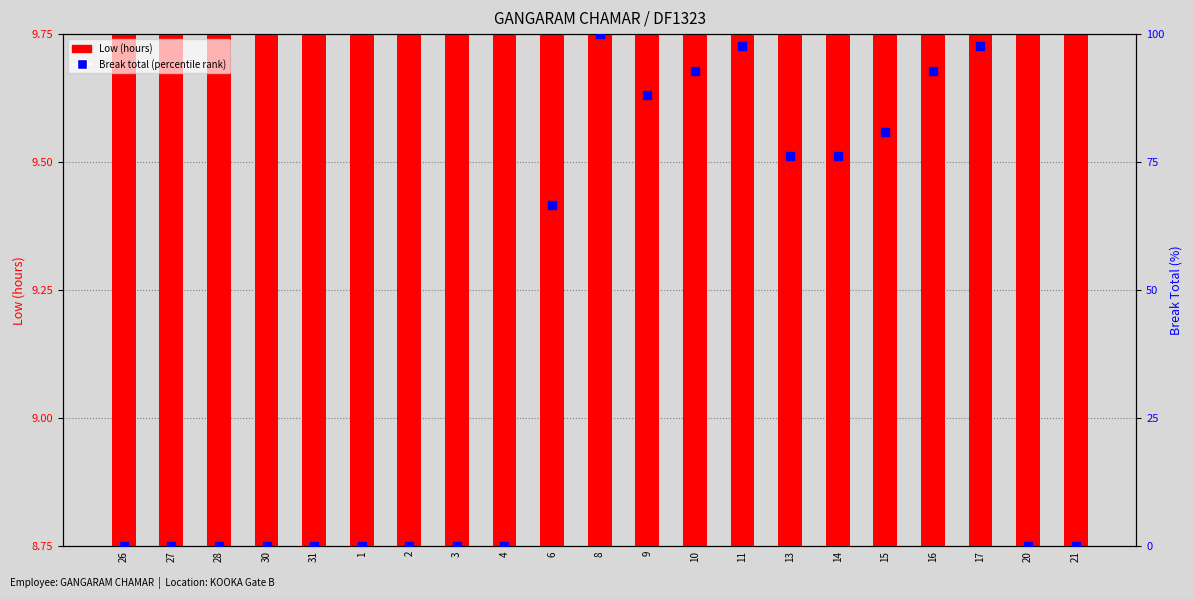

What is the total value across all series at 31?

12.2